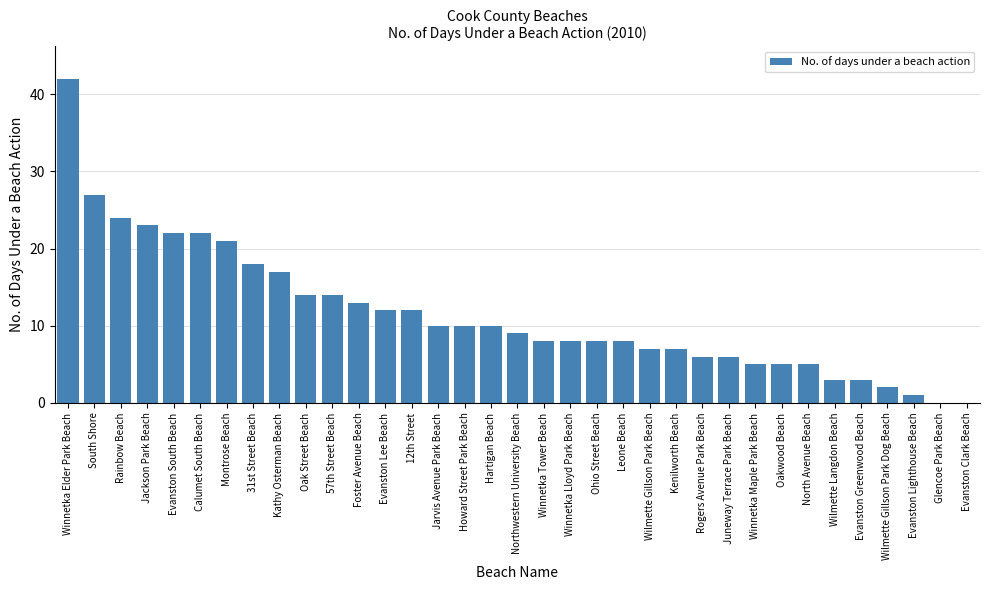

What is the sum of all values?

402